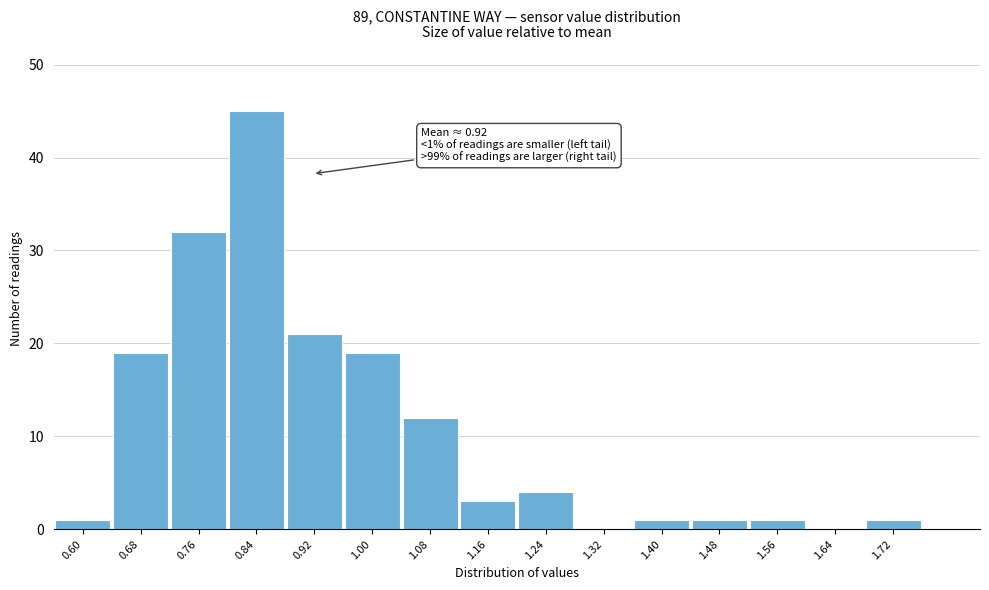

Reading left to right, transcribe all the data shown in this chart.

0.60=1	0.68=19	0.76=32	0.84=45	0.92=21	1.00=19	1.08=12	1.16=3	1.24=4	1.32=0	1.40=1	1.48=1	1.56=1	1.64=0	1.72=1